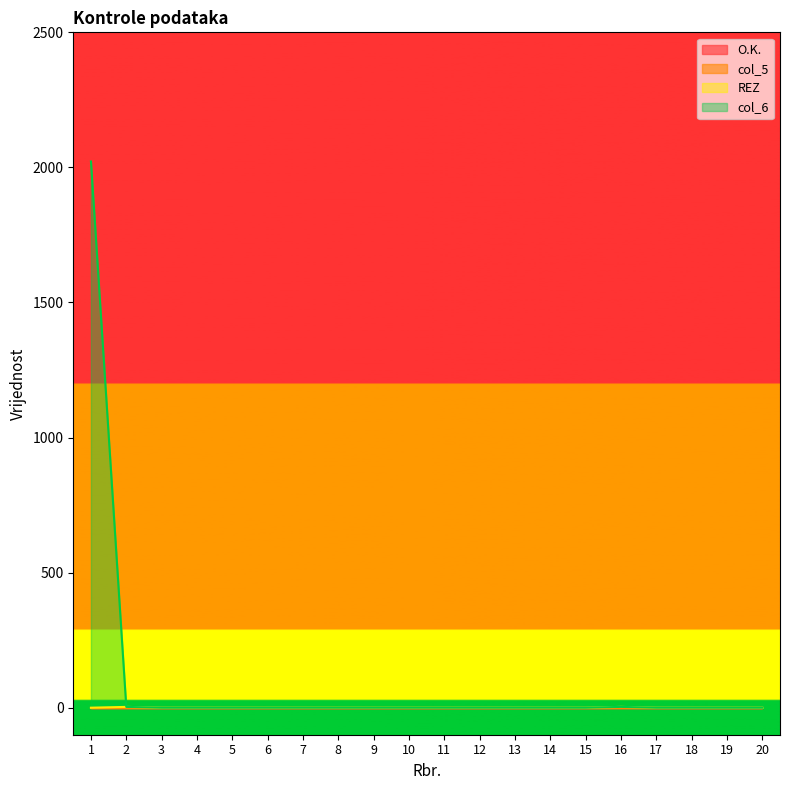

At how many categories does at least one series exceed 1754?

1